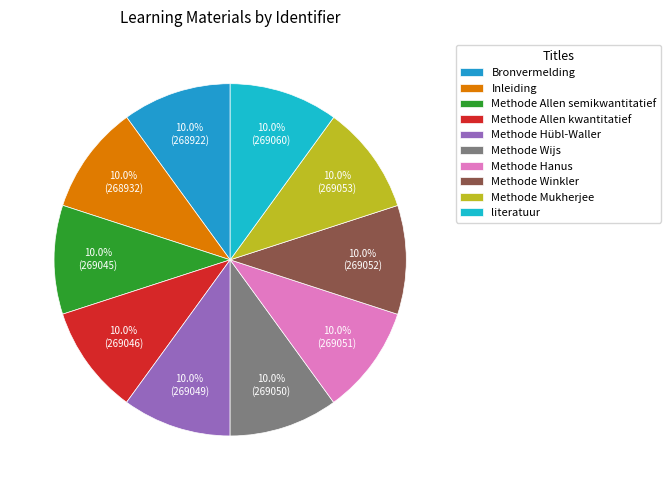

True or false: Bronvermelding accounts for 10% of the total.

True